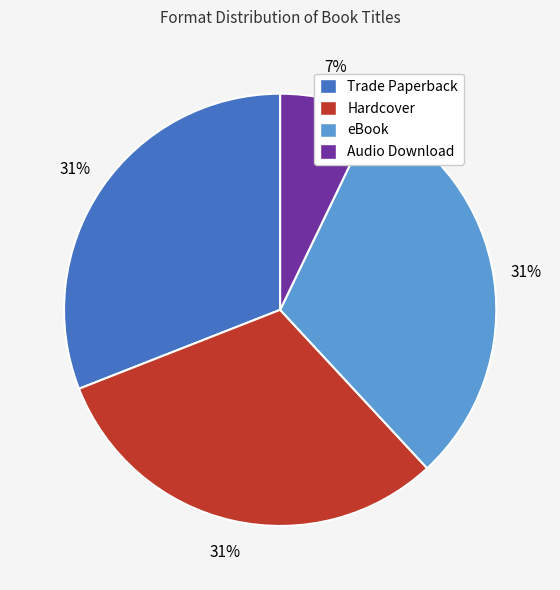

True or false: Hardcover accounts for 31% of the total.

True